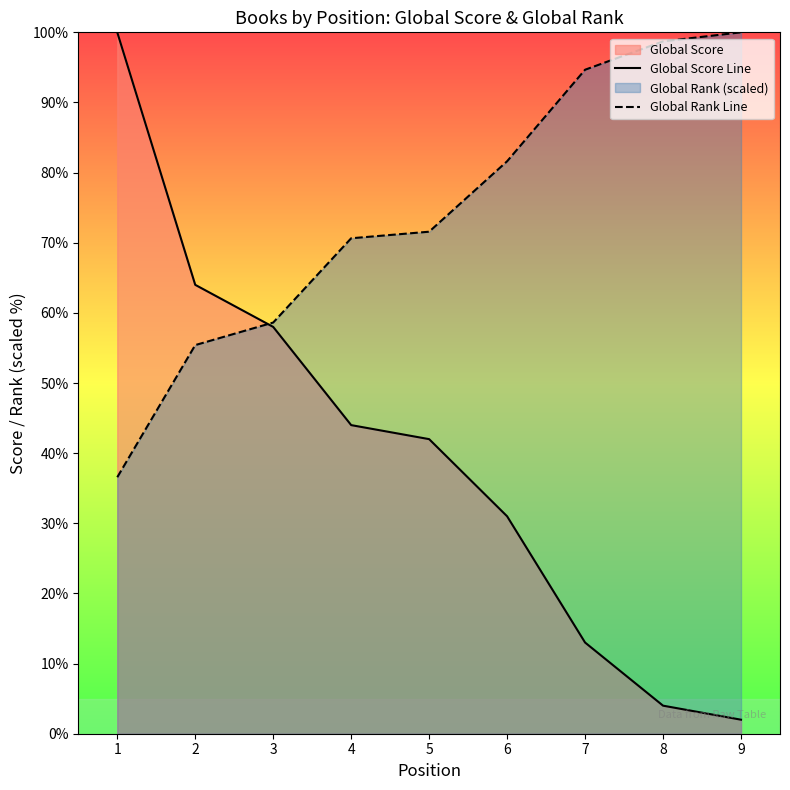

Between 3 and 5, which series saw the biggest shift?

Global Score Line